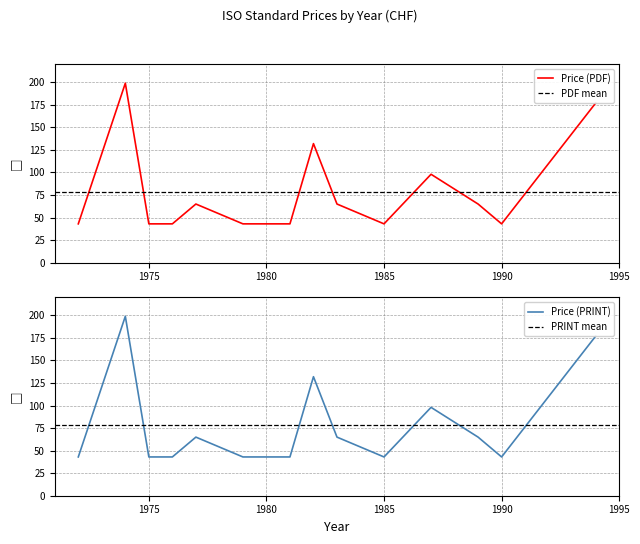

Reading left to right, what are all the values shown in this chart?

Price (PDF): 1972=43	1974=199	1975=43	1976=43	1977=65	1979=43	1981=43	1982=132	1983=65	1985=43	1987=98	1989=65	1990=43	1994=177
Price (PRINT): 1972=43	1974=199	1975=43	1976=43	1977=65	1979=43	1981=43	1982=132	1983=65	1985=43	1987=98	1989=65	1990=43	1994=177